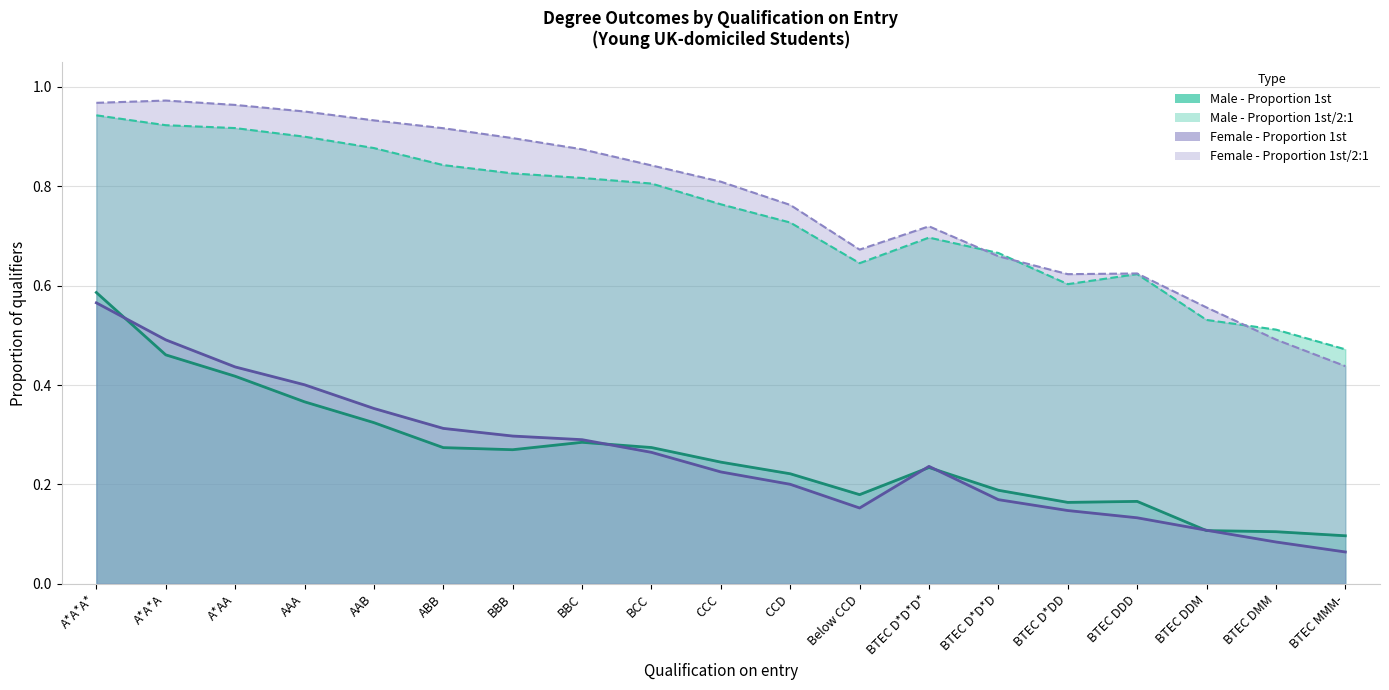

Between AAA and AAB, which series saw the biggest shift?

Female - Proportion 1st (line)